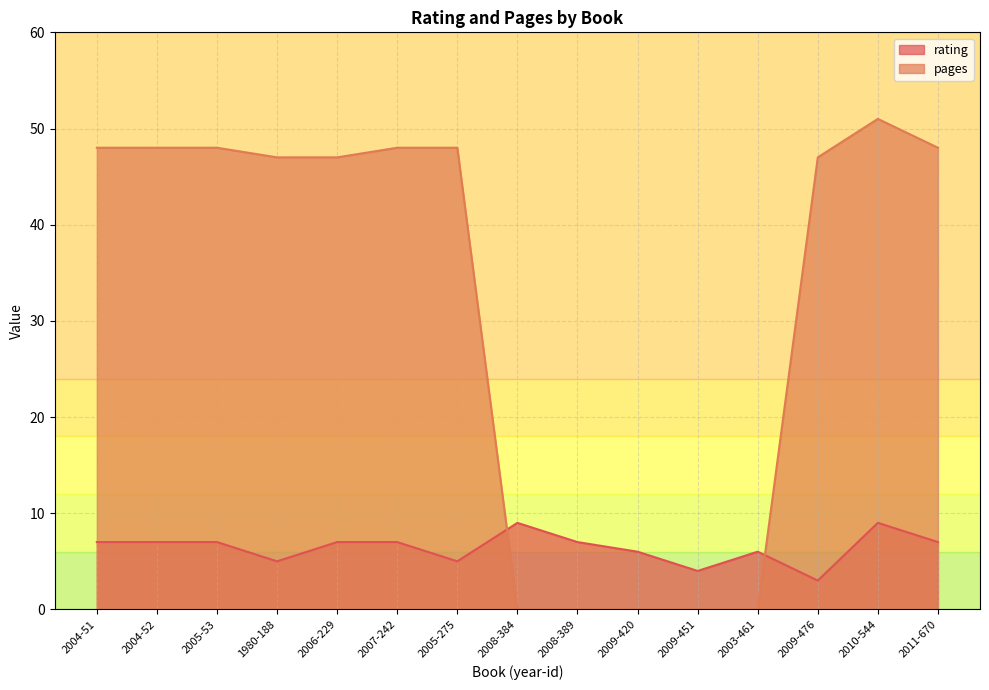

Reading right to left, extract all data points from this chart.

rating: 2011-670=7	2010-544=9	2009-476=3	2003-461=6	2009-451=4	2009-420=6	2008-389=7	2008-384=9	2005-275=5	2007-242=7	2006-229=7	1980-188=5	2005-53=7	2004-52=7	2004-51=7
pages: 2011-670=48	2010-544=51	2009-476=47	2003-461=0	2009-451=0	2009-420=0	2008-389=0	2008-384=0	2005-275=48	2007-242=48	2006-229=47	1980-188=47	2005-53=48	2004-52=48	2004-51=48